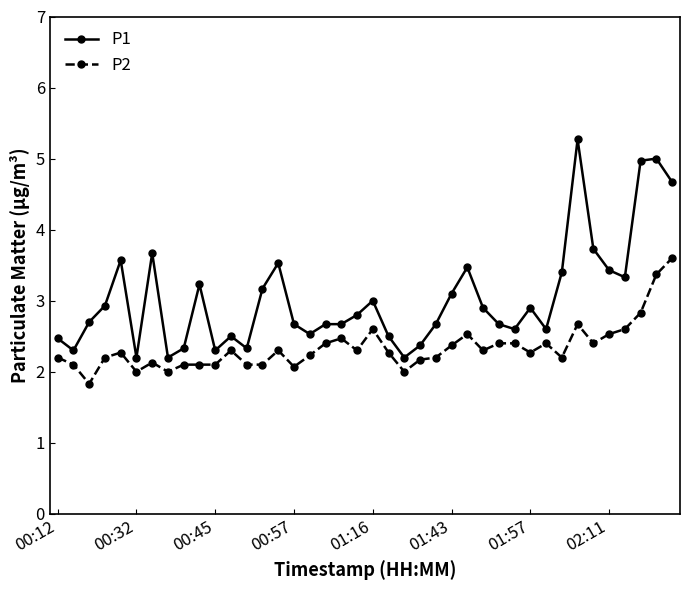

Reading right to left, list all the values displayed in this chart.

P1: 4.7	5.0	5.0	3.3	3.4	3.7	5.3	3.4	2.6	2.9	2.6	2.7	2.9	3.5	3.1	2.7	2.4	2.2	2.5	3.0	2.8	2.7	2.7	2.5	2.7	3.5	3.2	2.3	2.5	2.3	3.2	2.3	2.2	3.7	2.2	3.6	2.9	2.7	2.3	2.5
P2: 3.6	3.4	2.8	2.6	2.5	2.4	2.7	2.2	2.4	2.3	2.4	2.4	2.3	2.5	2.4	2.2	2.2	2.0	2.3	2.6	2.3	2.5	2.4	2.2	2.1	2.3	2.1	2.1	2.3	2.1	2.1	2.1	2.0	2.1	2.0	2.3	2.2	1.8	2.1	2.2